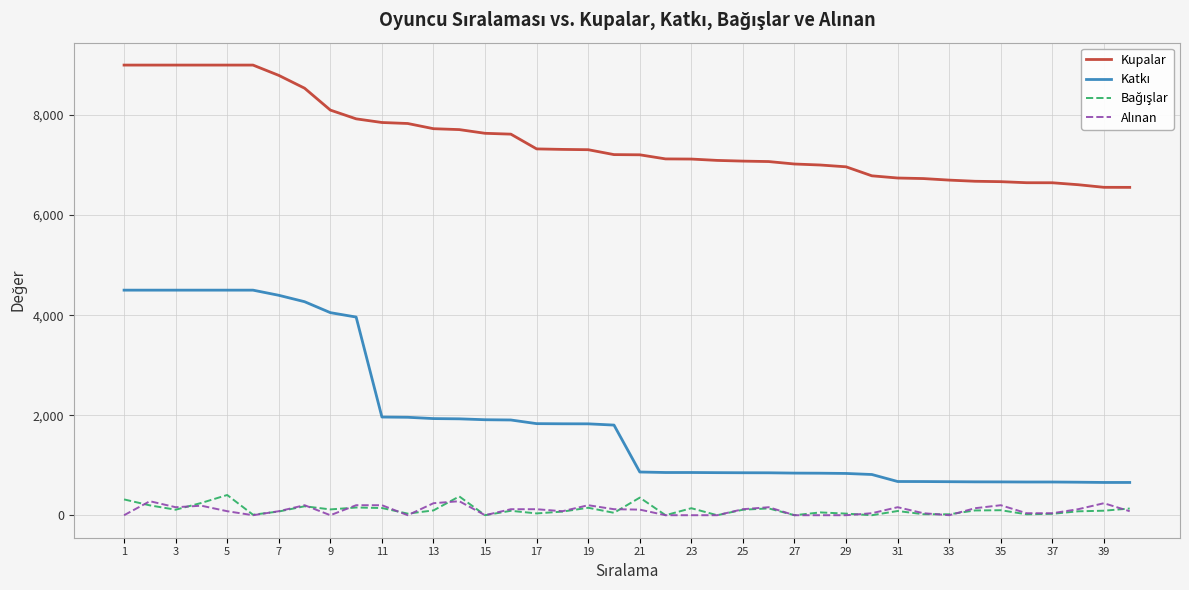

Count the number of categories in the chart.

40